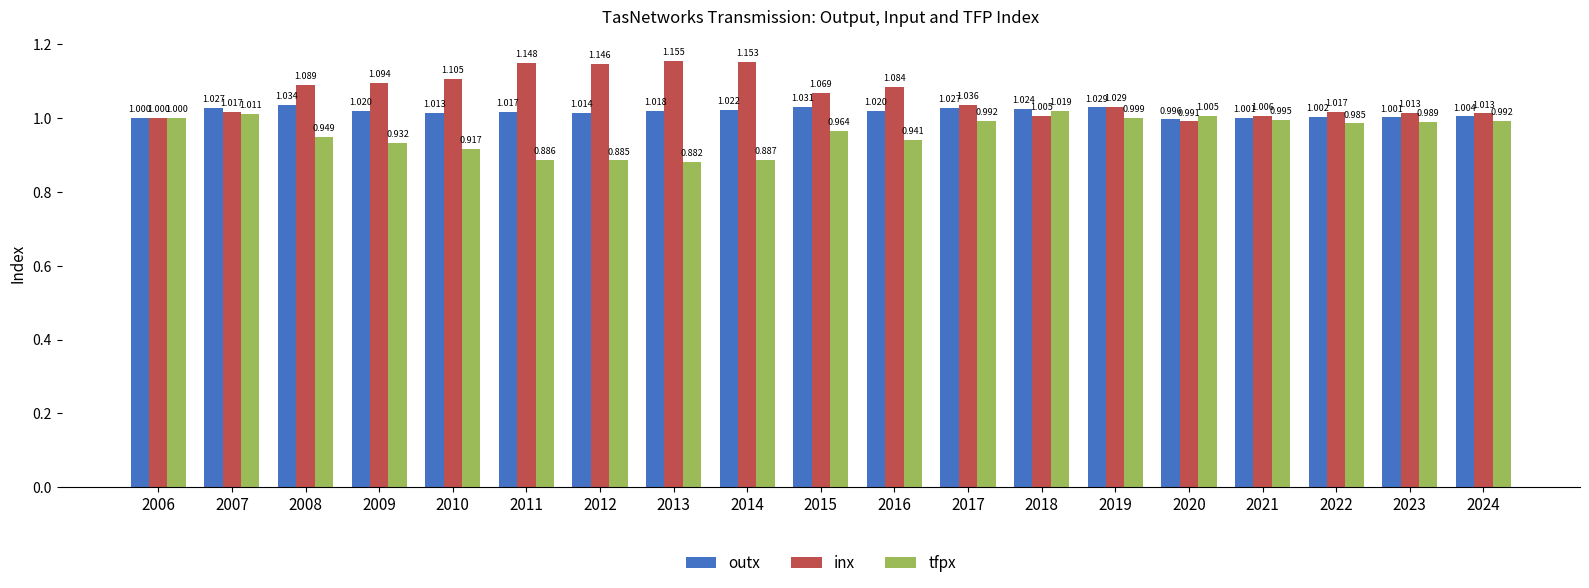

True or false: outx has a value of 0.5 at 2021.

False